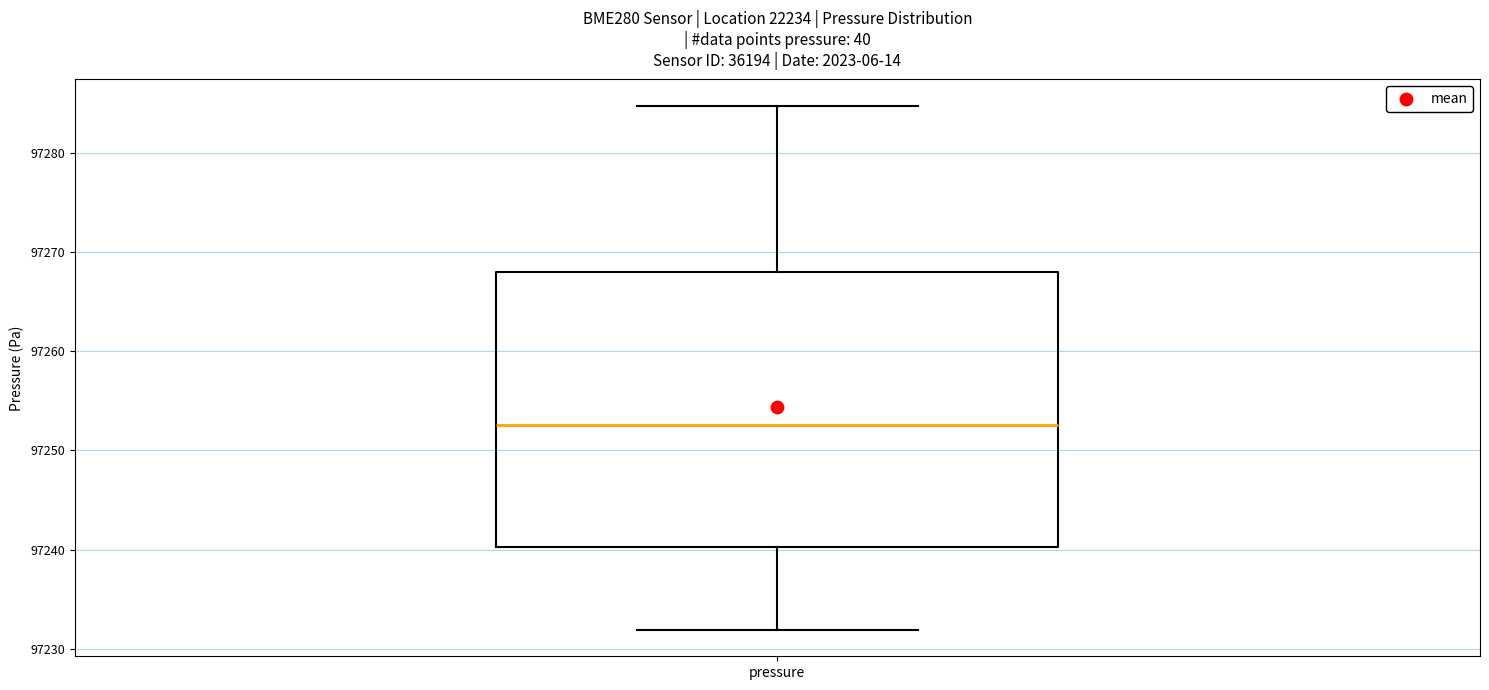

Read this box plot against the y-axis: the position of the median line, the range covered by the box, and the ends of both whiskers. The values are not printed on the chart, so give them approximately, as read against the axis.

median 97253, box 97240 to 97268, whiskers 97232 to 97285